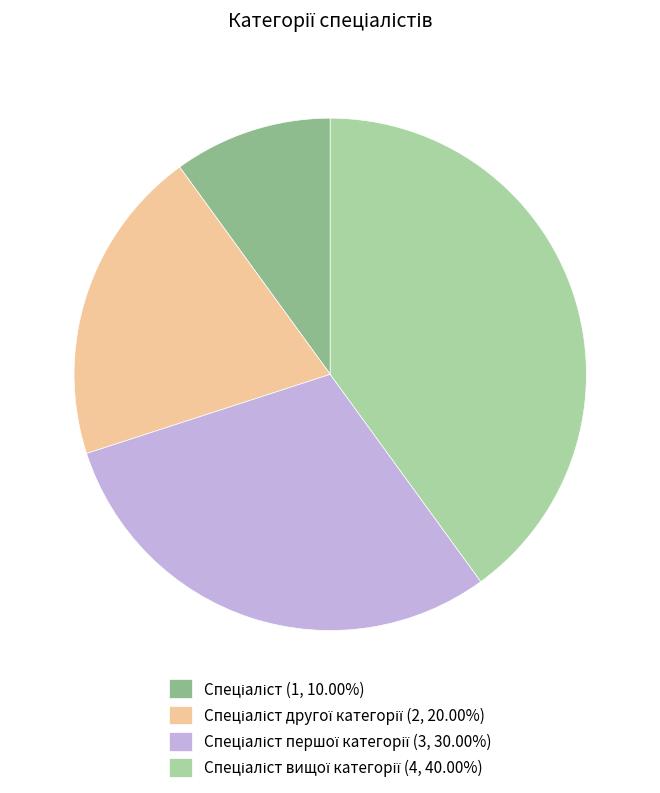

Count the number of slices in the pie.

4